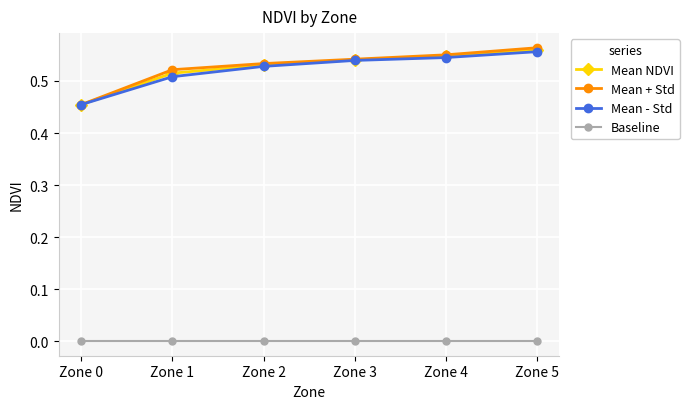

True or false: Mean + Std has more than 2 points higher than both neighbors.

False